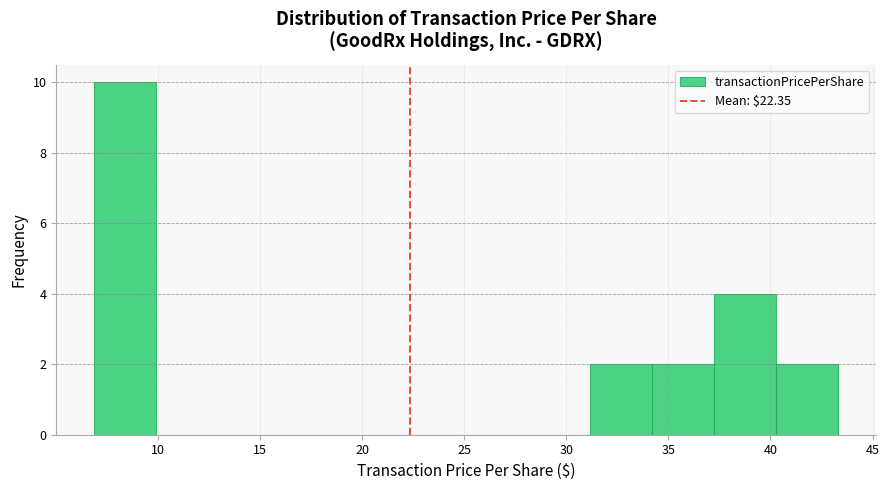

Reading left to right, transcribe this chart: for each bar, give the range it covers on the x-axis and its height. Neither the bar edges nor the heights are printed on the chart, so give them approximately, as read against the axes.

7.0 to 10.0: 10
10.0 to 13.0: 0
13.0 to 16.0: 0
16.0 to 19.0: 0
19.0 to 22.0: 0
22.0 to 25.0: 0
25.0 to 28.0: 0
28.0 to 31.0: 0
31.0 to 34.0: 2
34.0 to 37.5: 2
37.5 to 40.5: 4
40.5 to 43.5: 2